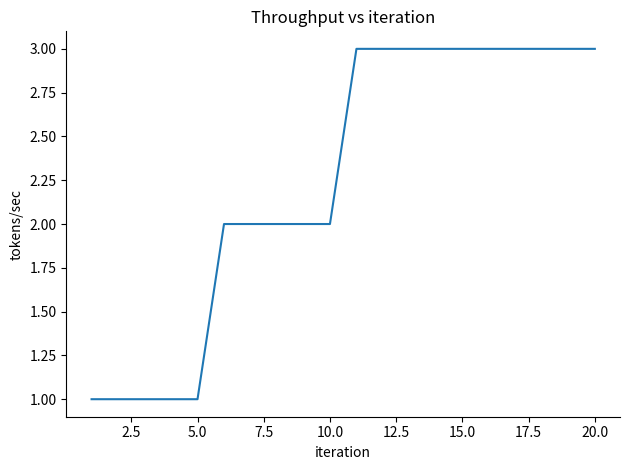

Reading right to left, what are all the values shown in this chart?

3	3	3	3	3	3	3	3	3	3	2	2	2	2	2	1	1	1	1	1